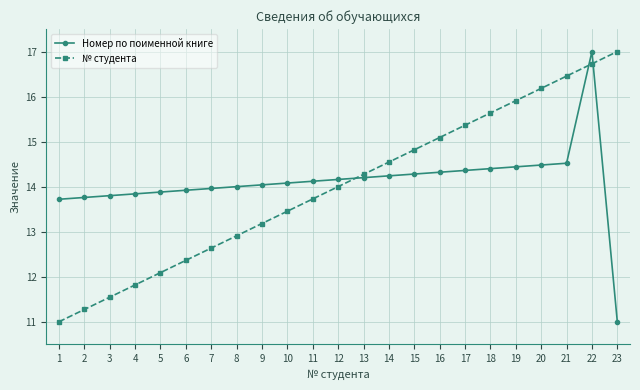

Read the Номер по поименной книге value at 13.

14.2